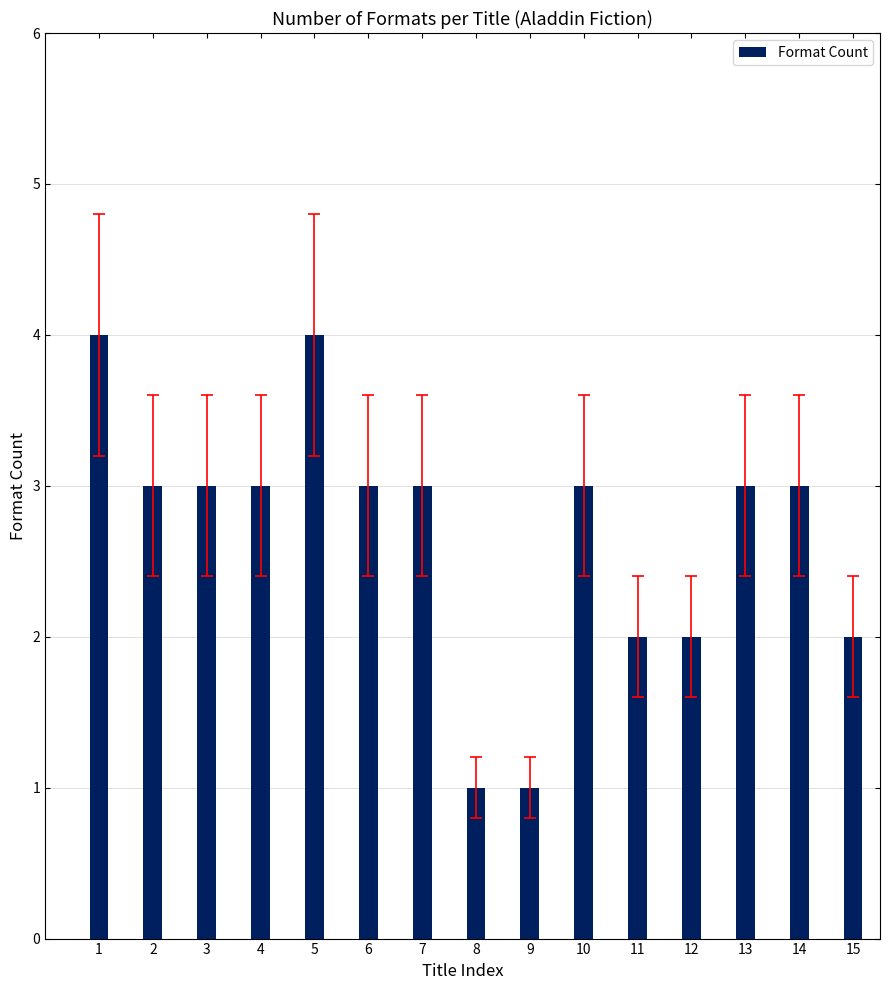

What is the ratio of the value at 12 to the value at 15?

1.0